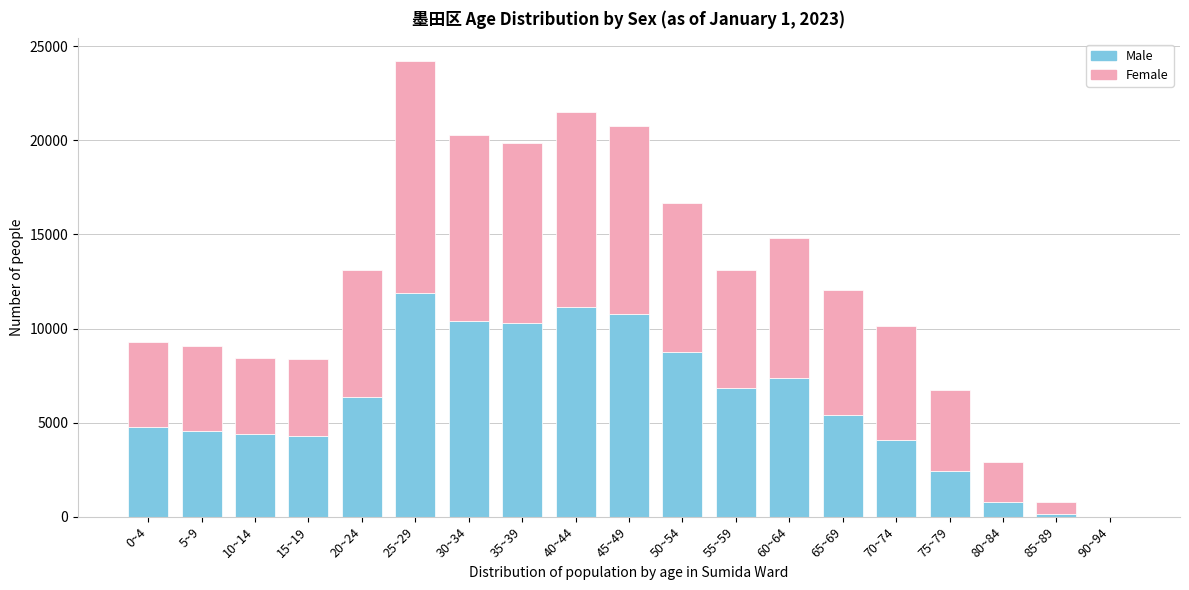

At which category is the sum across all series the highest?

25~29